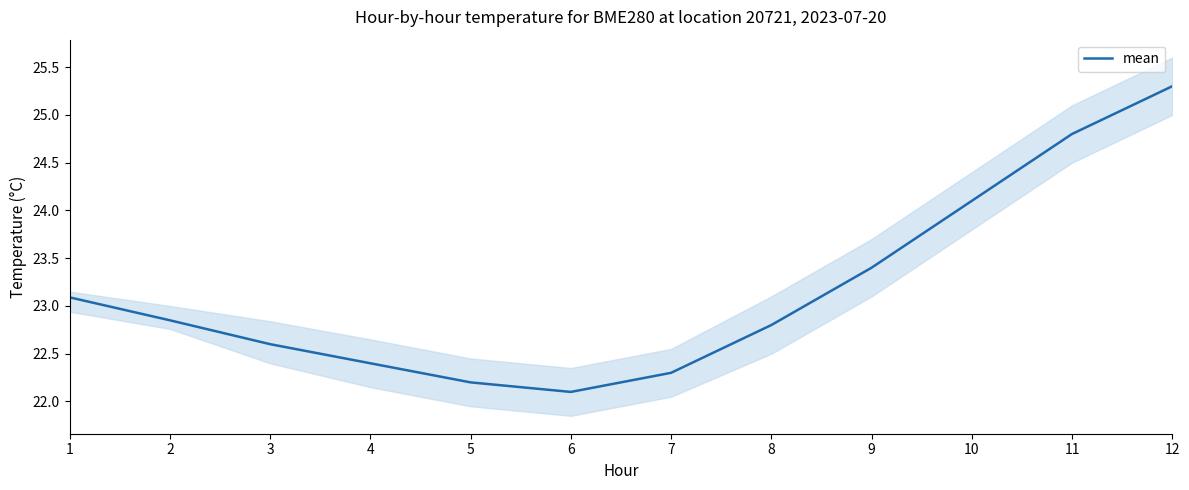

How many points are lower than both their immediate neighbors (excluding endpoints)?

1